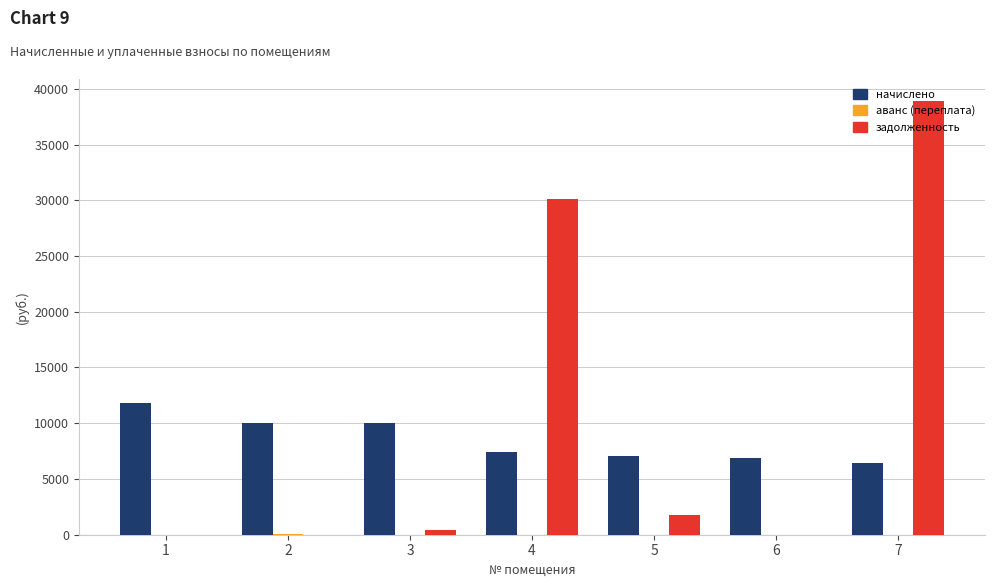

The задолженность series shows 0.0 at 1. True or false?

True